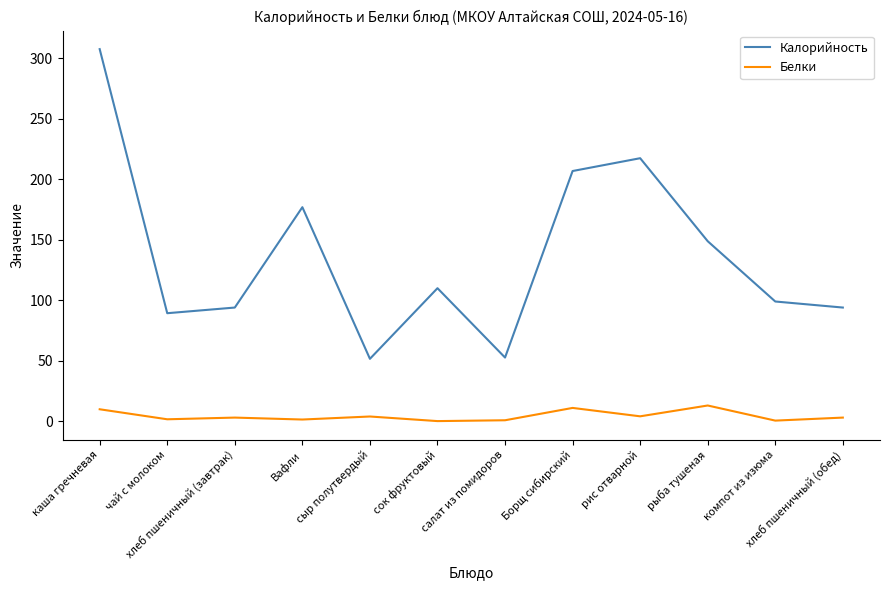

What is the difference between the second highest and minimum values in the Белки series?

10.9